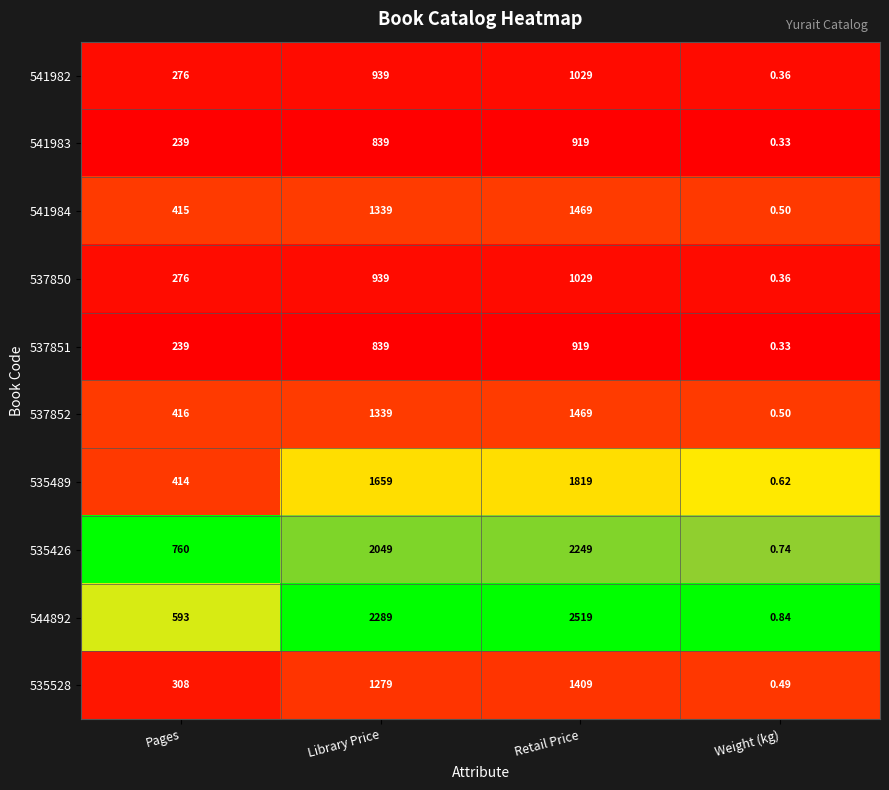

List the labels in order of 544892 value, smallest first.

Weight (kg), Pages, Library Price, Retail Price